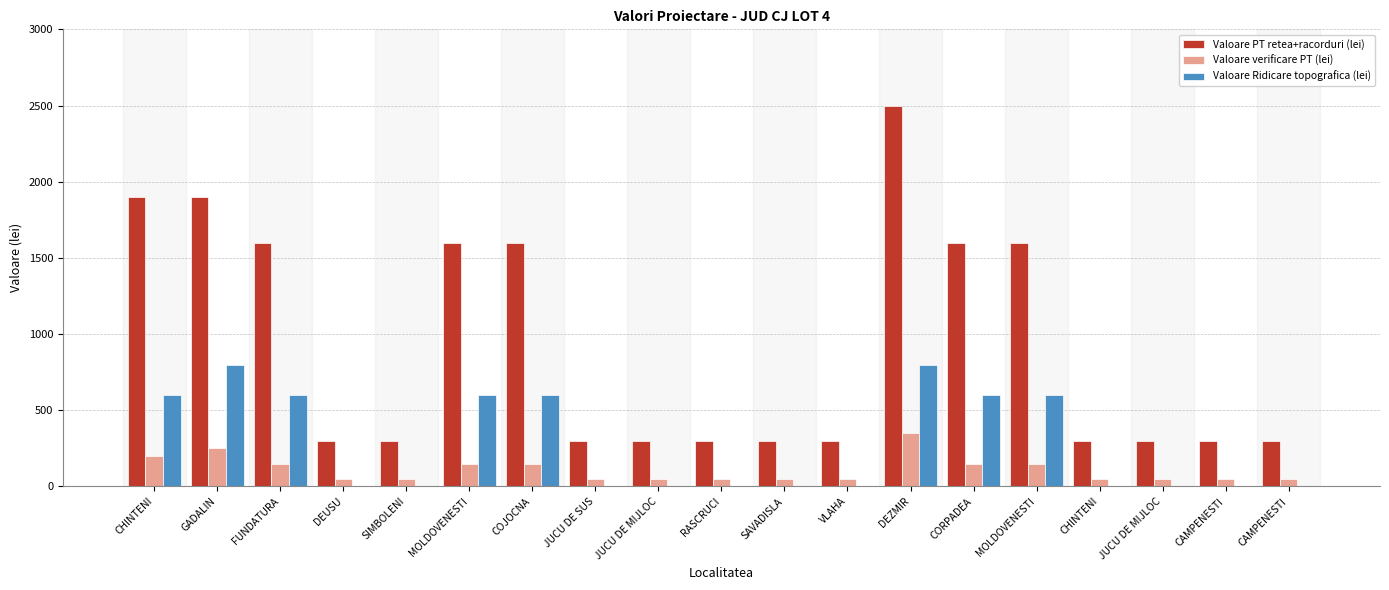

Which series changed the most between CHINTENI and RASCRUCI?

Valoare PT retea+racorduri (lei)